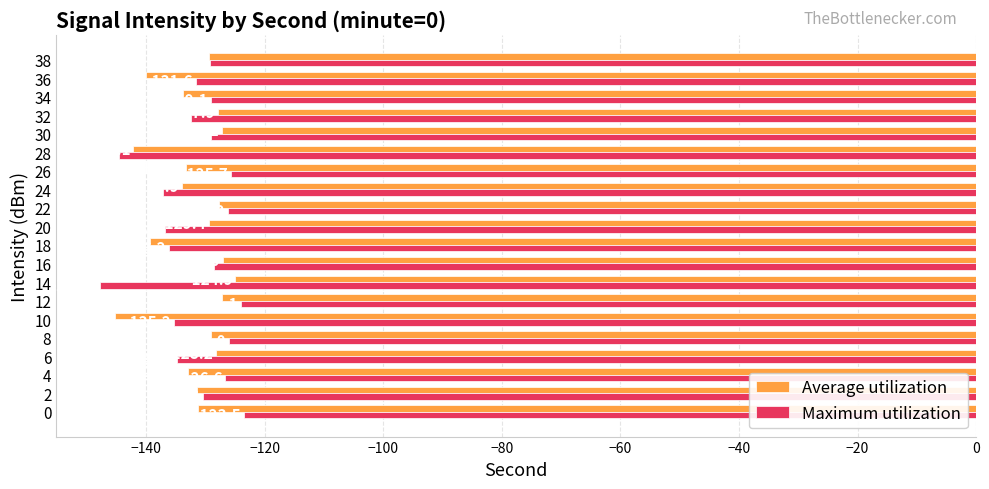

Is the value of Average utilization at 24 greater than the value of Maximum utilization at 30?

No